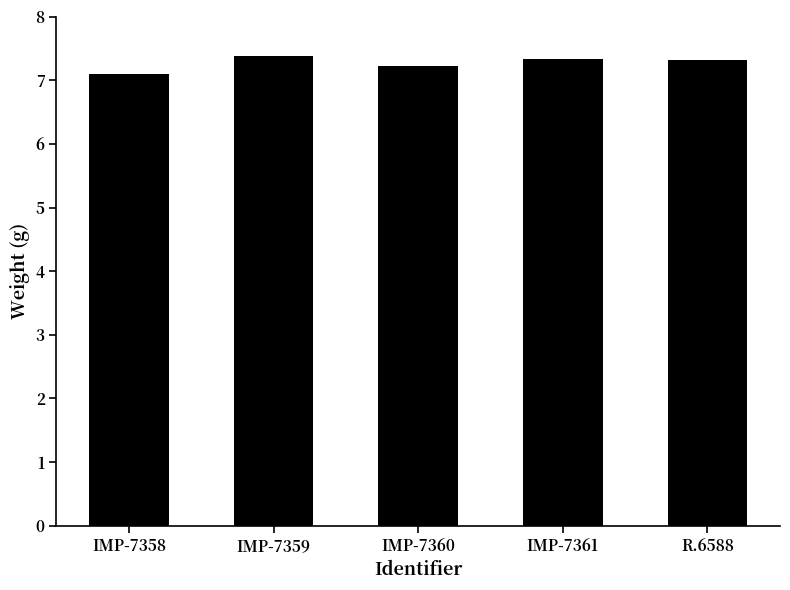

Read the value at IMP-7358.

7.1